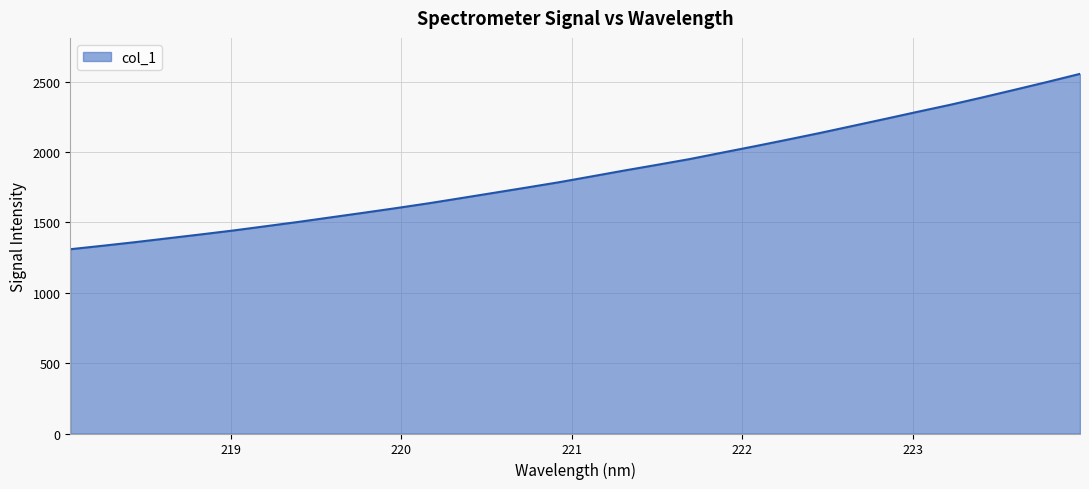

What is the difference between the maximum and minimum values?

1245.7